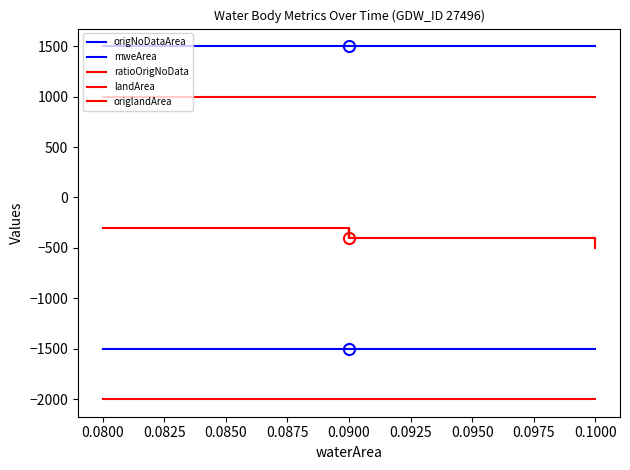

True or false: mweArea has more than 1 points higher than both neighbors.

False